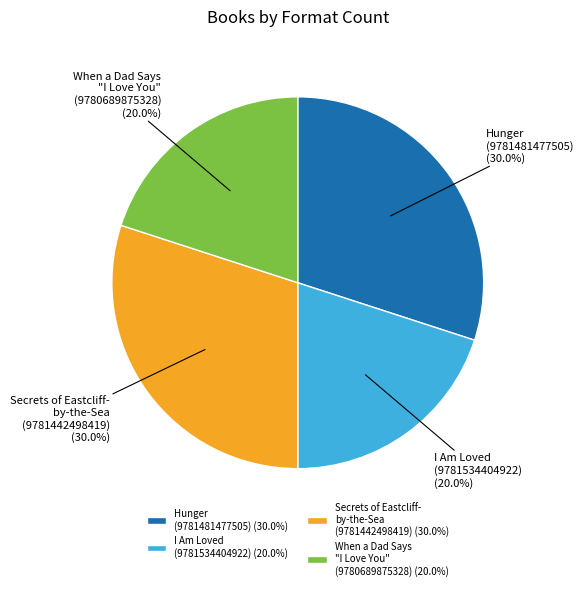

Does any single category account for the majority?

No